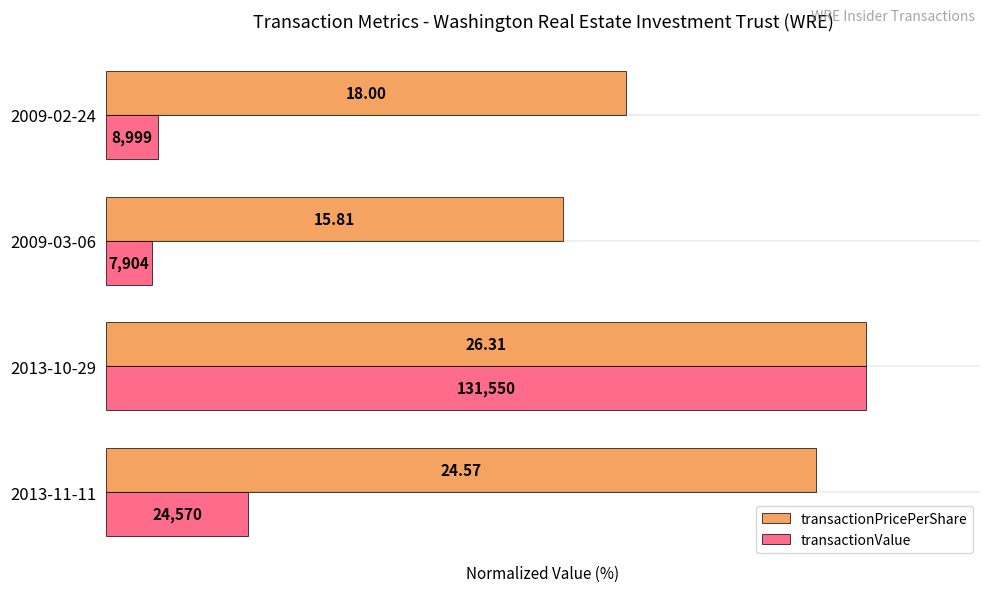

What are all the series names shown in the legend?

transactionPricePerShare, transactionValue